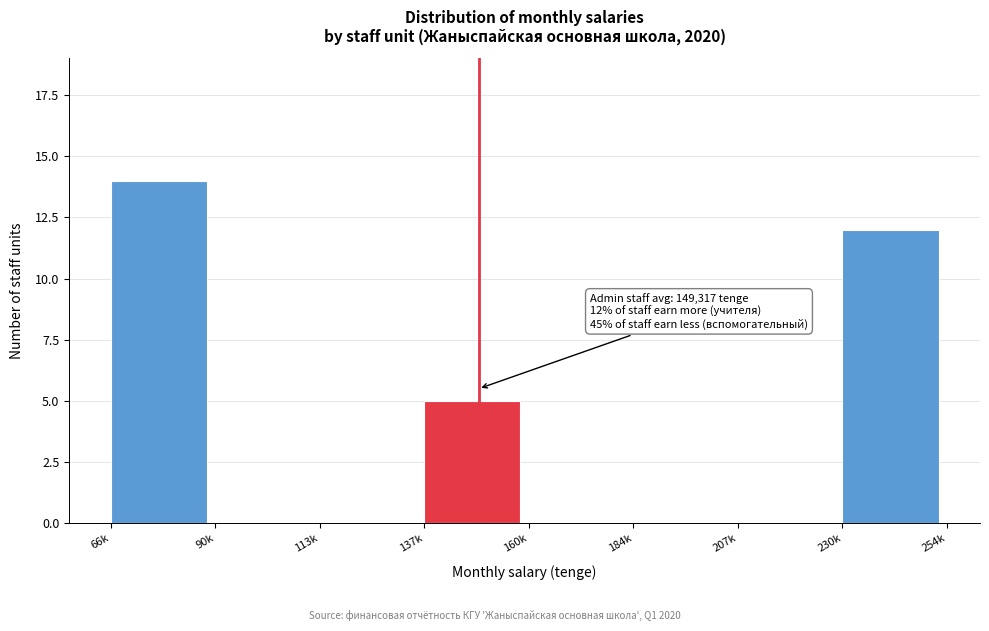

Reading left to right, transcribe all the data shown in this chart.

66k=14	90k=0	113k=0	137k=5	160k=0	184k=0	207k=0	230k=12